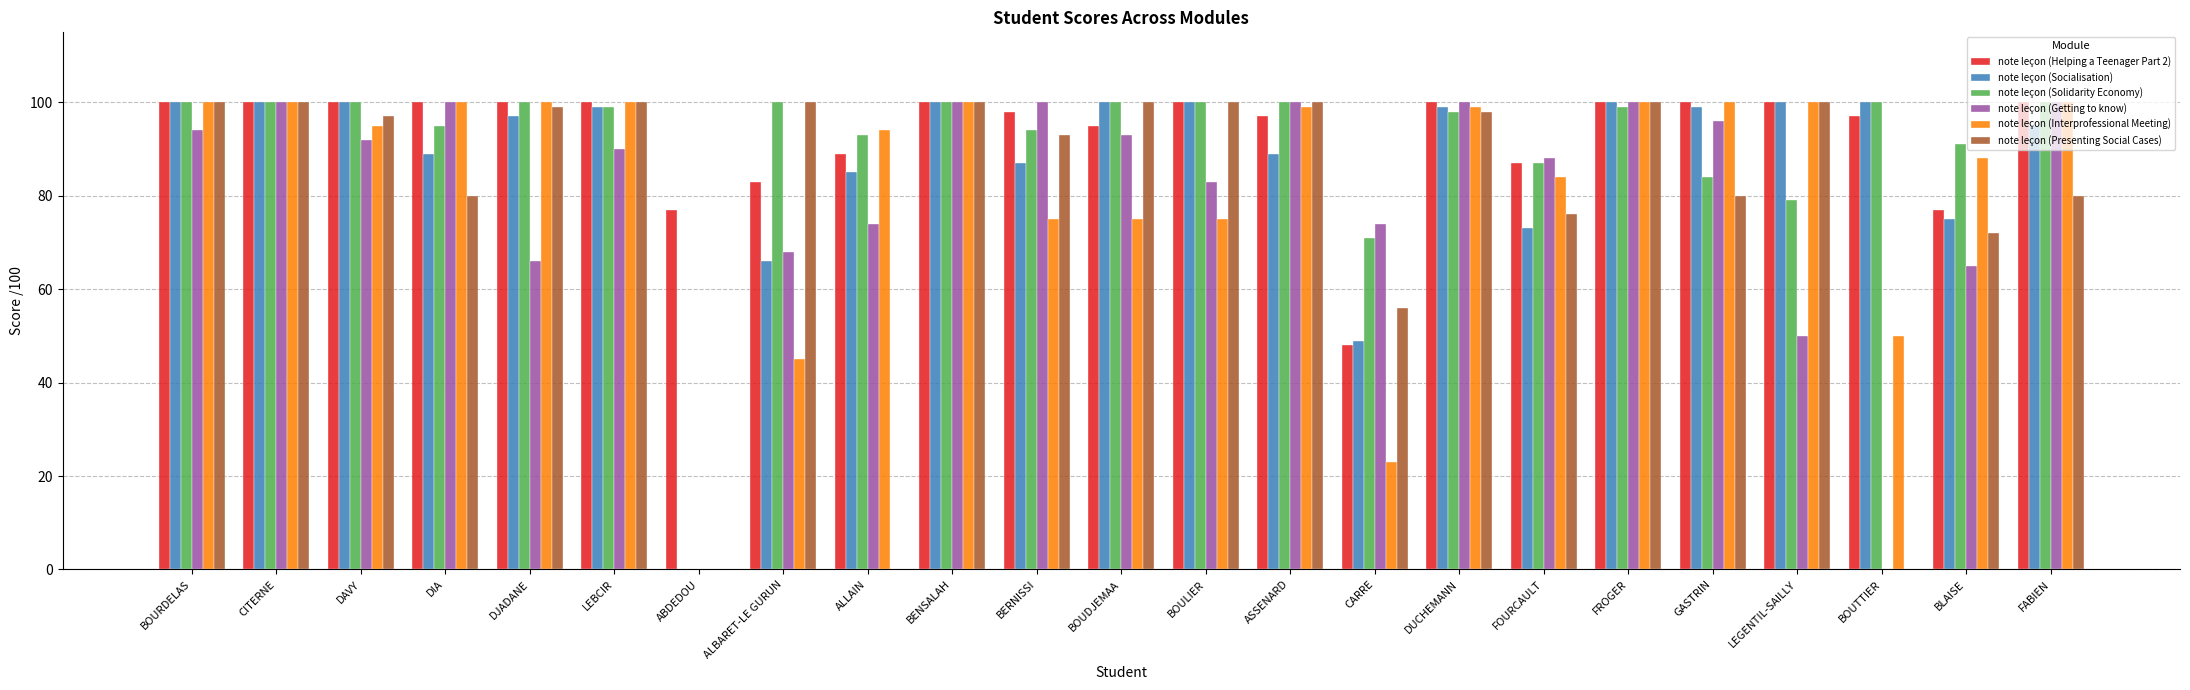

Which series changed the most between CARRE and LEGENTIL-SAILLY?

note leçon (Interprofessional Meeting)